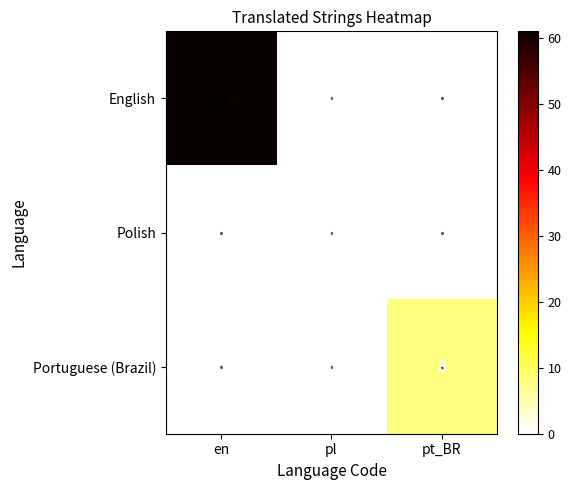

At which category is the sum across all series the highest?

en